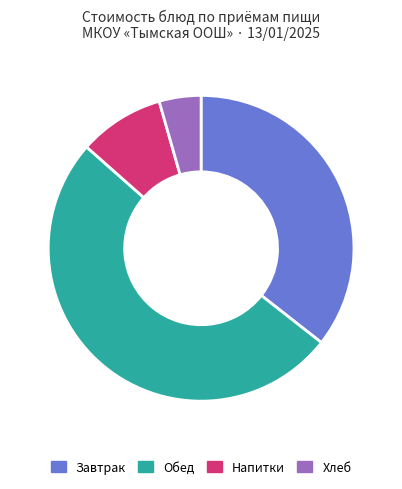

Which slice is the largest?

Обед